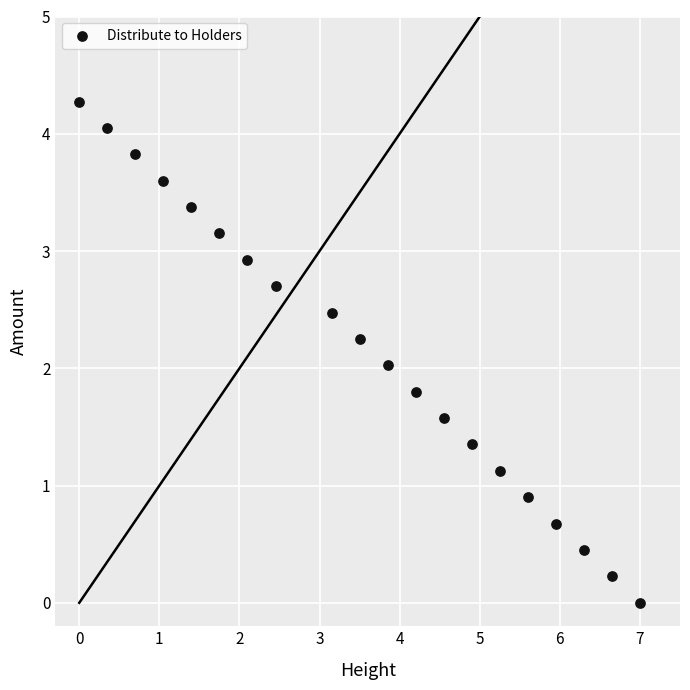

What is the range of Y values (max minus min)?

4.3